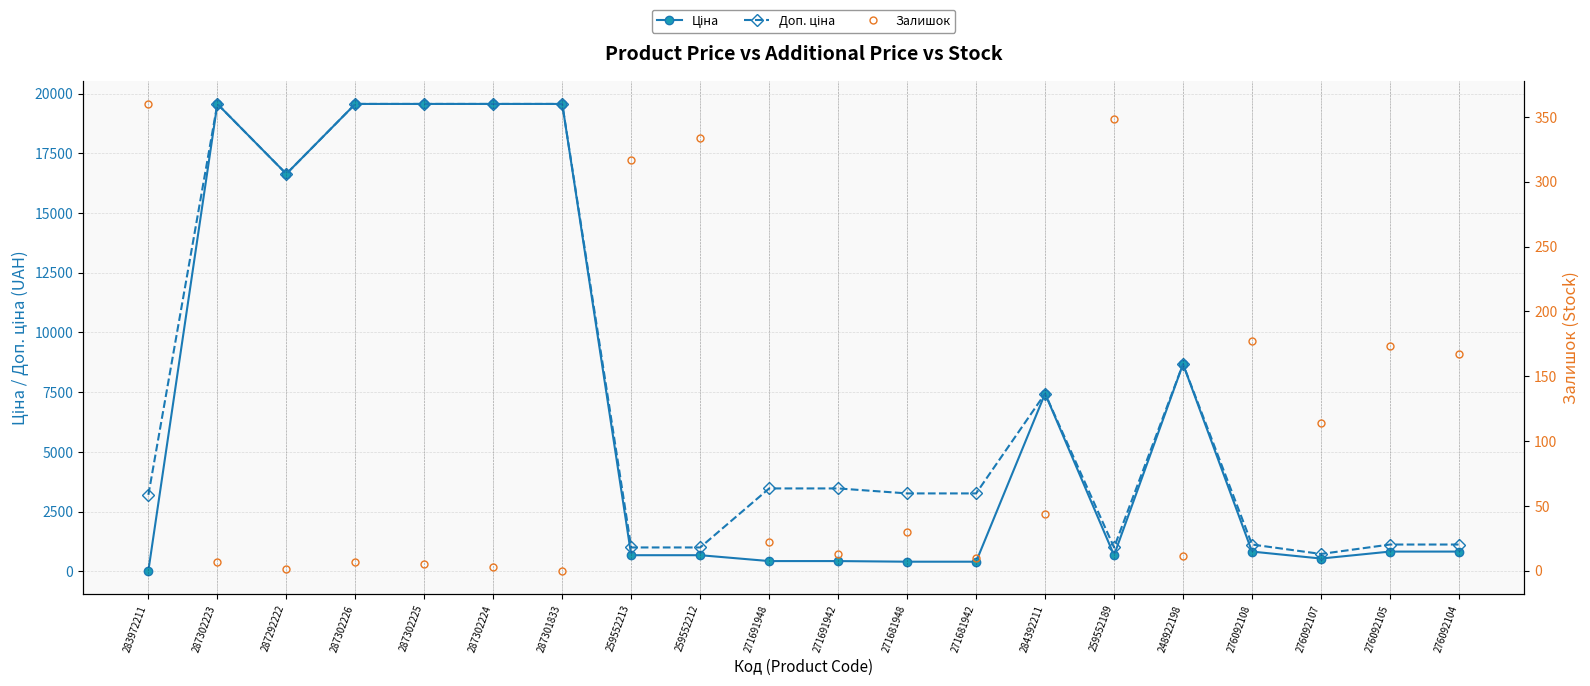

Reading right to left, what are all the values shown in this chart?

Ціна: 276092104=831.5	276092105=831.5	276092107=540.5	276092108=831.5	248922198=8679.5	259552189=679.8	284392211=7444.6	271681942=408.2	271681948=408.2	271691942=434.3	271691948=434.3	259552212=679.8	259552213=679.8	287301833=19564.9	287302224=19564.9	287302225=19564.9	287302226=19564.9	287292222=16636.8	287302223=19564.9	283972211=32.0
Доп. ціна: 276092104=1126.7	276092105=1126.7	276092107=732.0	276092108=1126.7	248922198=8679.5	259552189=1004.1	284392211=7444.6	271681942=3265.8	271681948=3265.8	271691942=3474.1	271691948=3474.1	259552212=1004.1	259552213=1004.1	287301833=19564.9	287302224=19564.9	287302225=19564.9	287302226=19564.9	287292222=16636.8	287302223=19564.9	283972211=3205.0
Залишок: 276092104=167.0	276092105=173.0	276092107=114.0	276092108=177.0	248922198=11.0	259552189=348.0	284392211=44.0	271681942=10.0	271681948=30.0	271691942=13.0	271691948=22.0	259552212=334.0	259552213=317.0	287301833=0.0	287302224=3.0	287302225=5.0	287302226=7.0	287292222=1.0	287302223=7.0	283972211=360.0